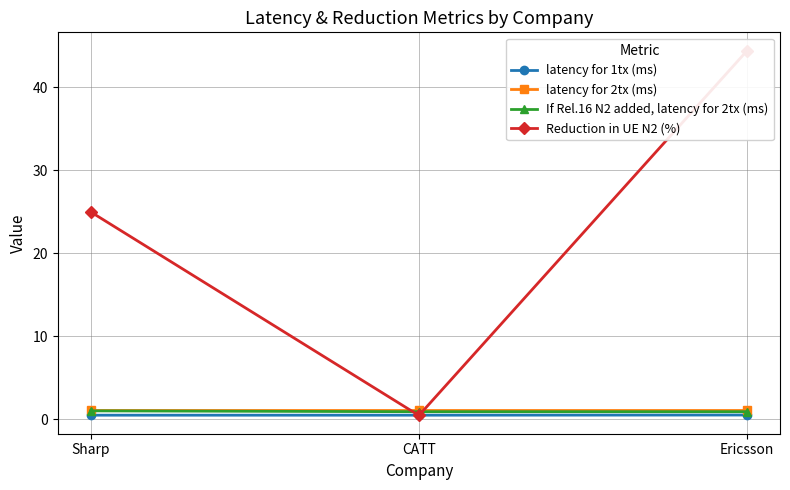

How many lines are shown in the chart?

4